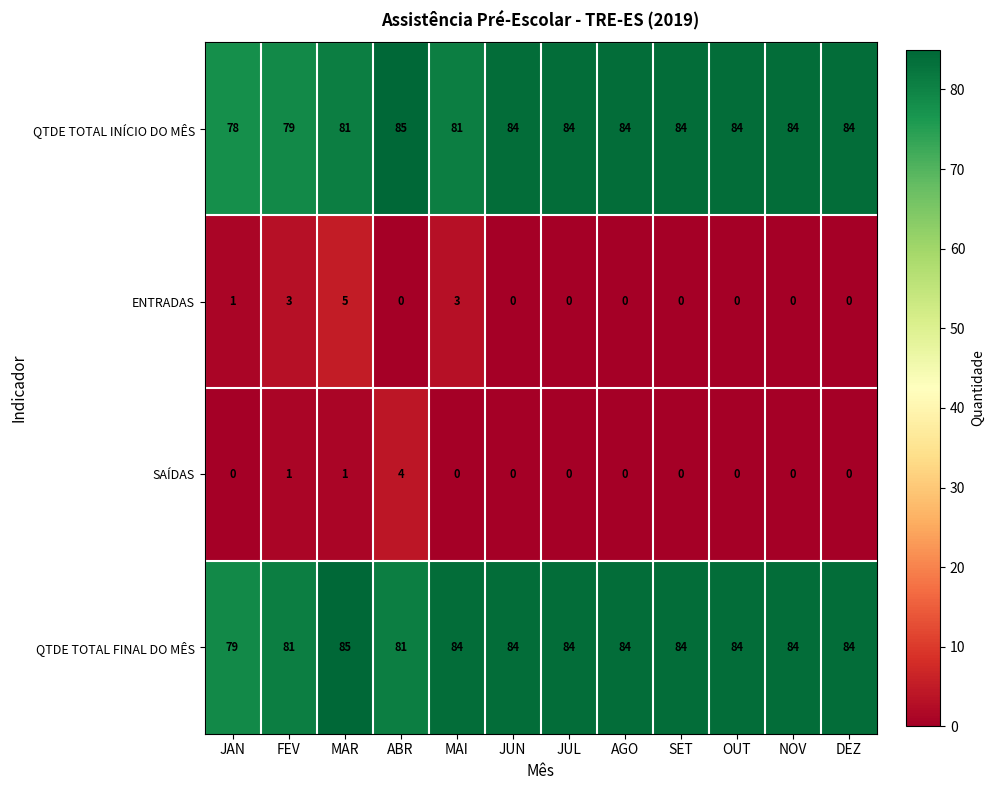

What is the spread (max minus min) of values at AGO?

84